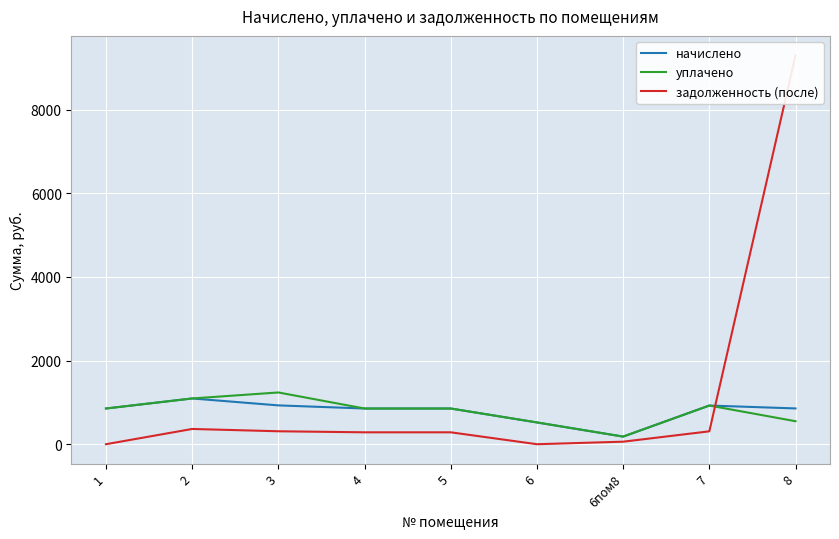

Which series has the widest spread of values?

задолженность (после)